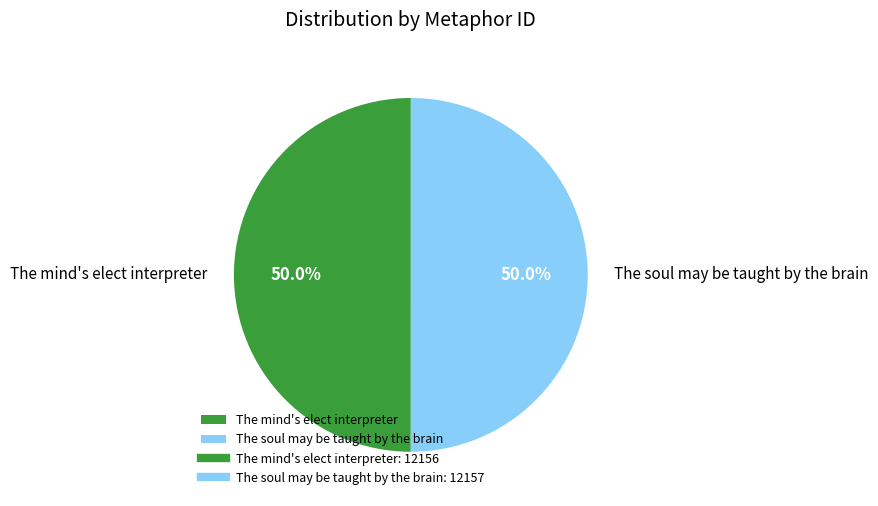

Combined, do The soul may be taught by the brain and The mind's elect interpreter account for over 50%?

Yes